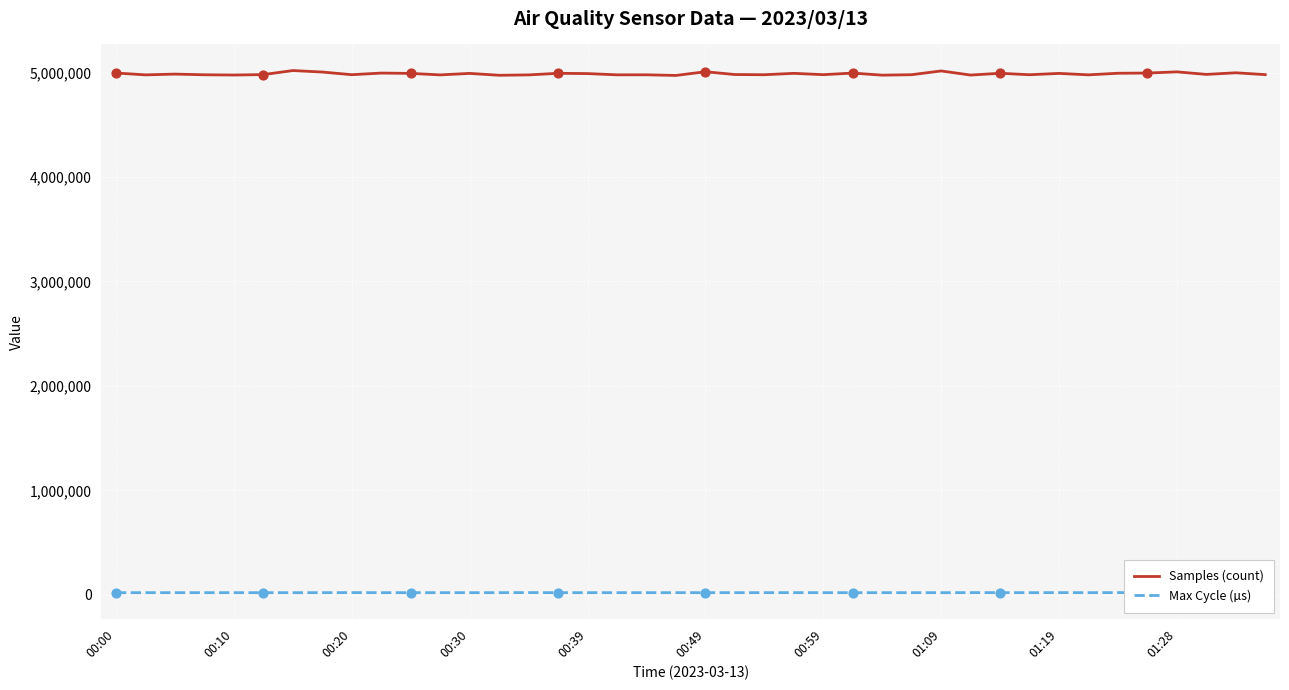

Which series has the widest spread of values?

Samples (count)